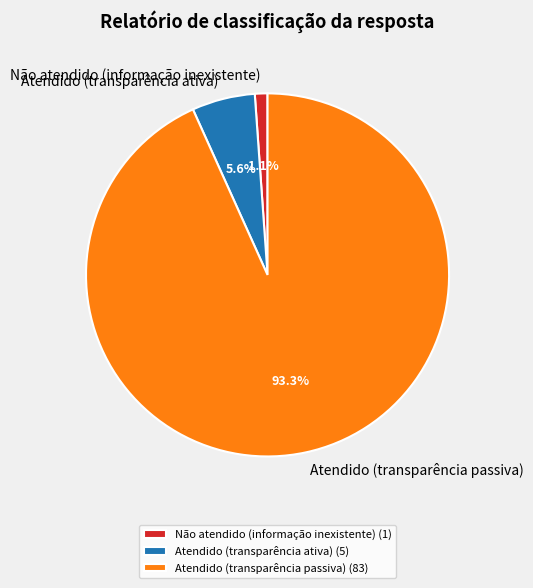

Is there any slice that represents more than half of the pie?

Yes